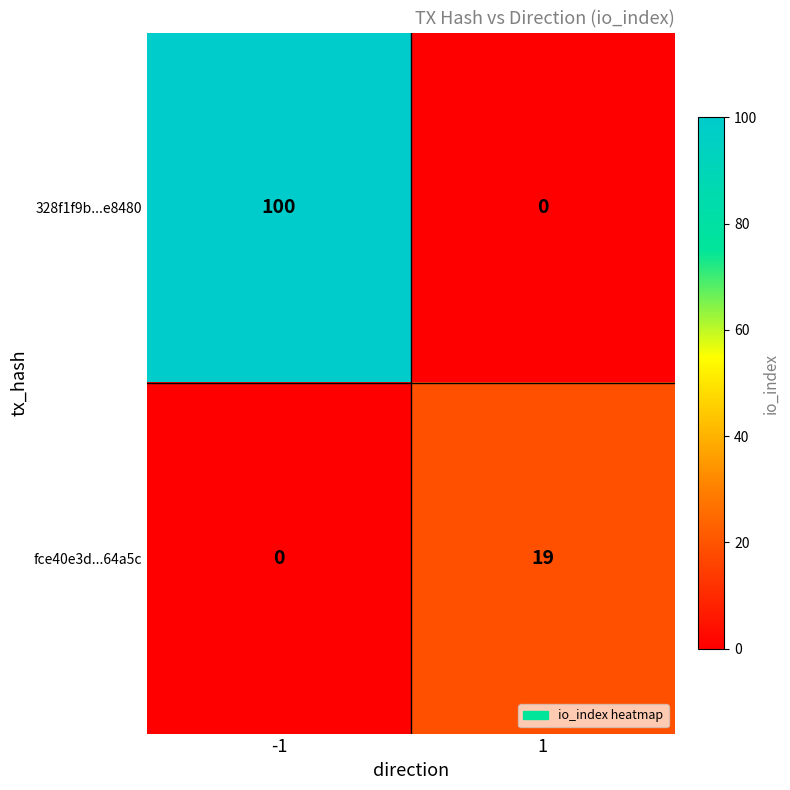

True or false: 328f1f9b...e8480 has a value of 0 at 1.

True